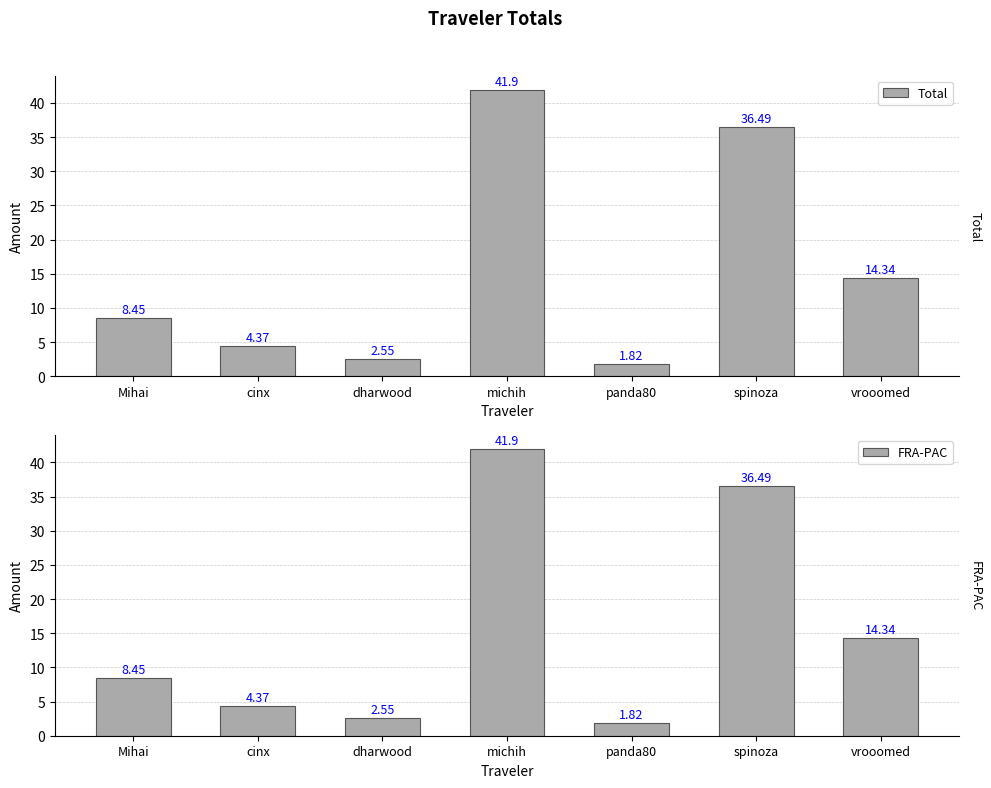

Which series has the widest spread of values?

Total